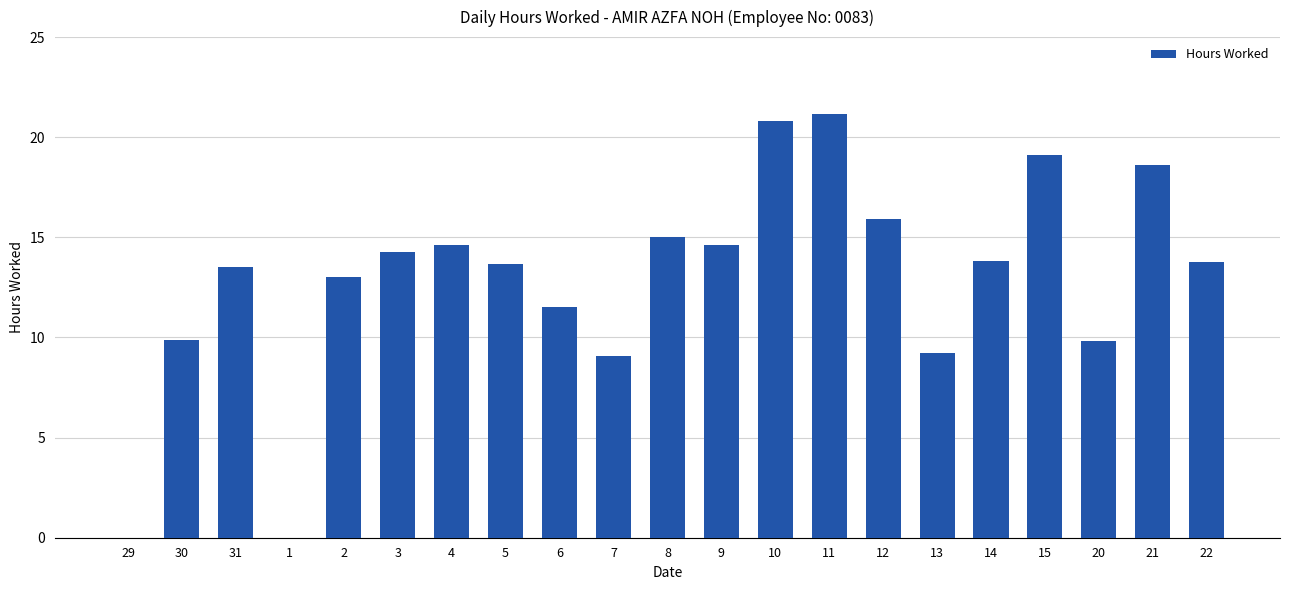

The chart shows a value of 18.0 at 2. True or false?

False